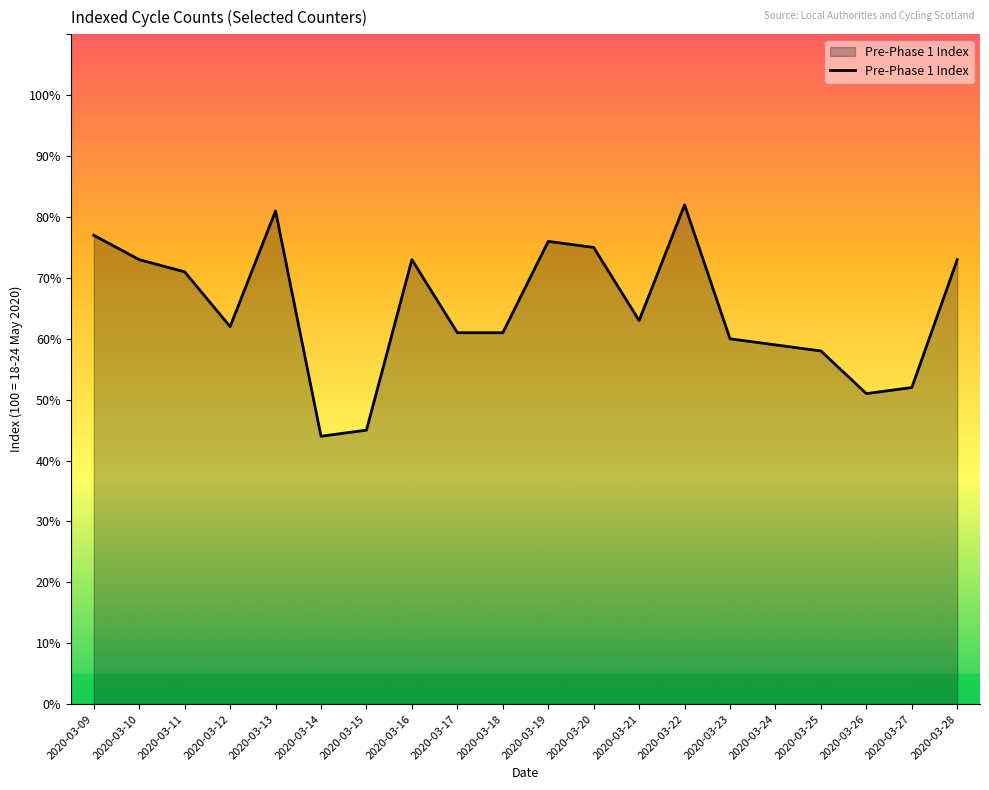

What is the difference between the values at 2020-03-19 and 2020-03-09?

1